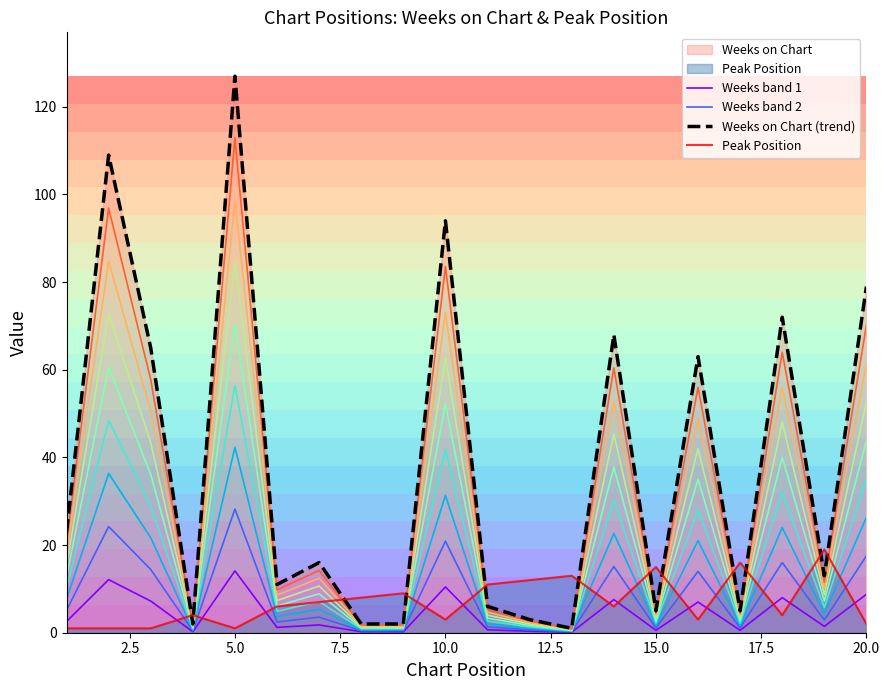

Is the value of Weeks on Chart (trend) at 5.0 greater than the value of Weeks band 1 at 15.0?

Yes